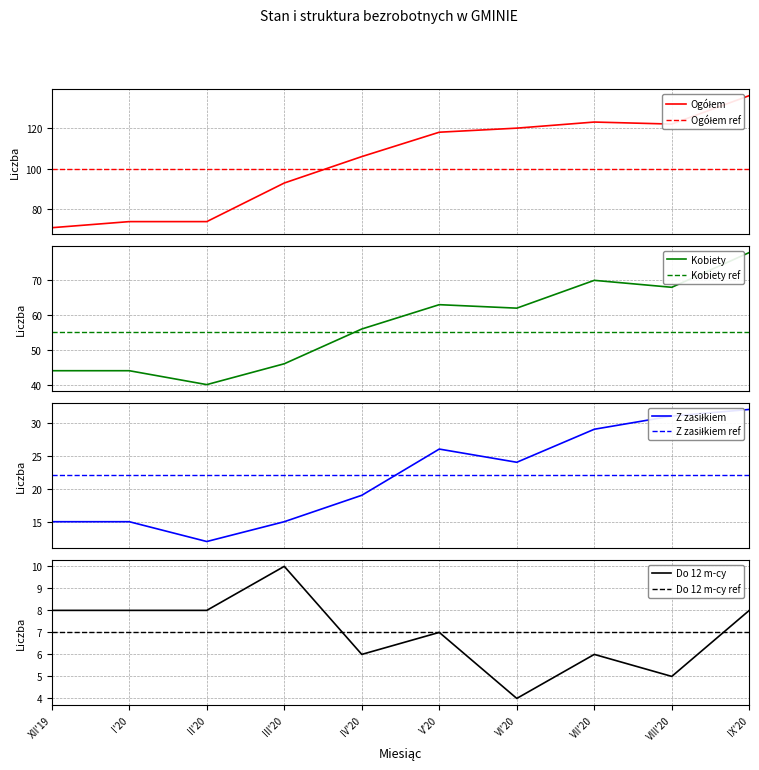

At which category does Liczba bezrobotnych kobiet reach its first local valley?

II'20